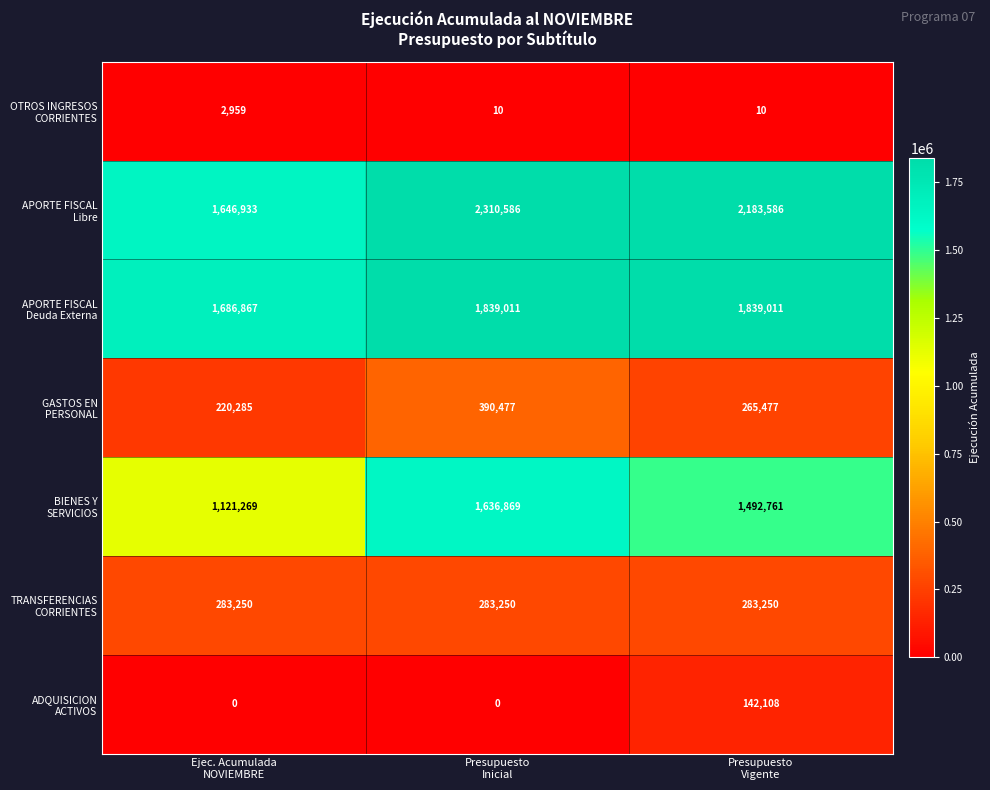

At how many categories does at least one series exceed 53295?

3